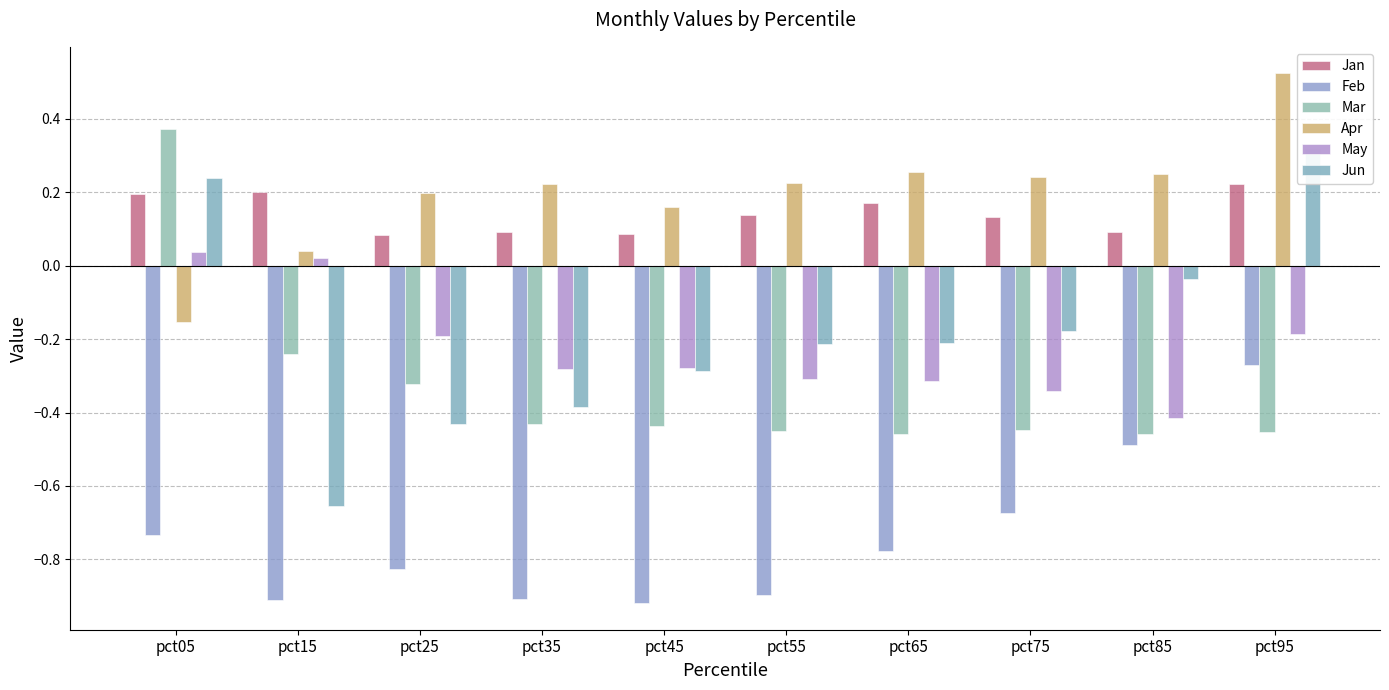

What is the total value across all series at pct35?

-1.7